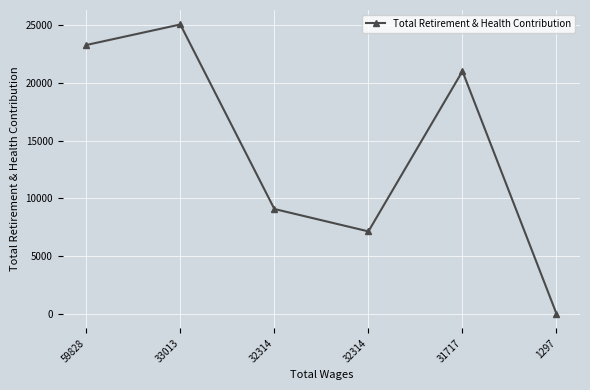

Reading right to left, transcribe all the data shown in this chart.

0	21033	7141	9084	25086	23304